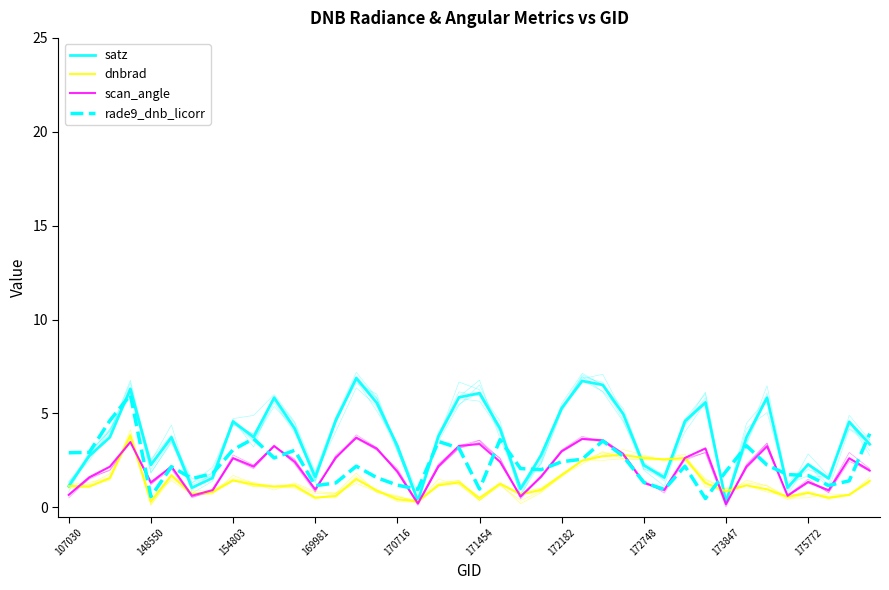

How many values in the satz series are below 3?

15